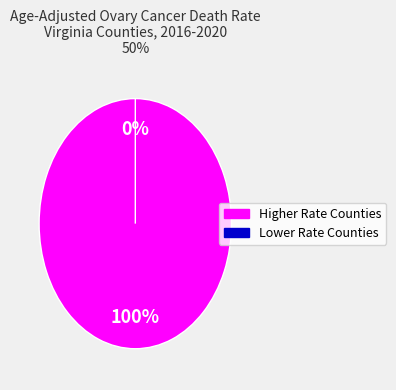

Does Suffolk City represent more than half of the total?

No